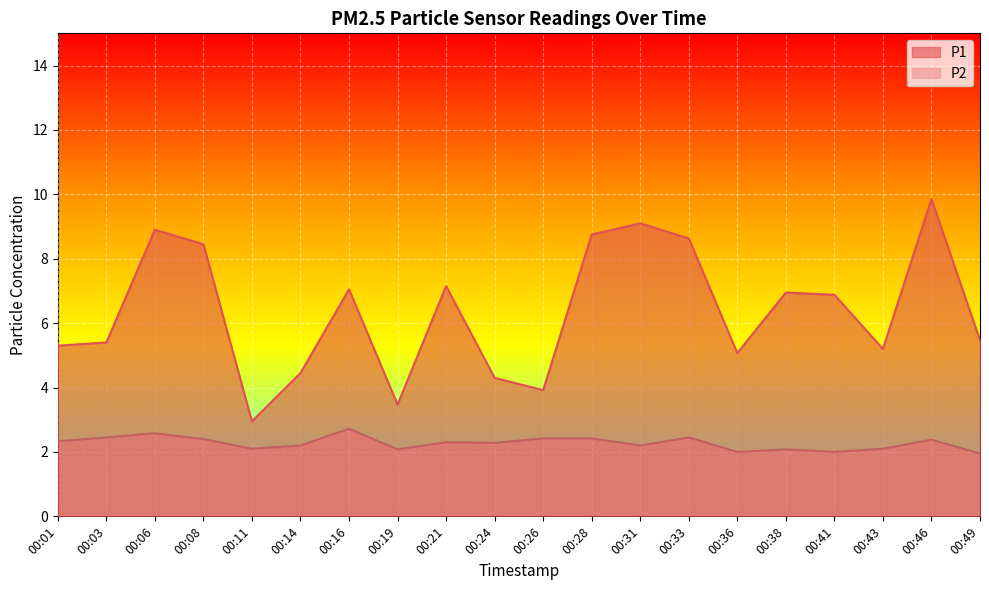

Is it true that P1 equals 9.2 at 00:01?

False